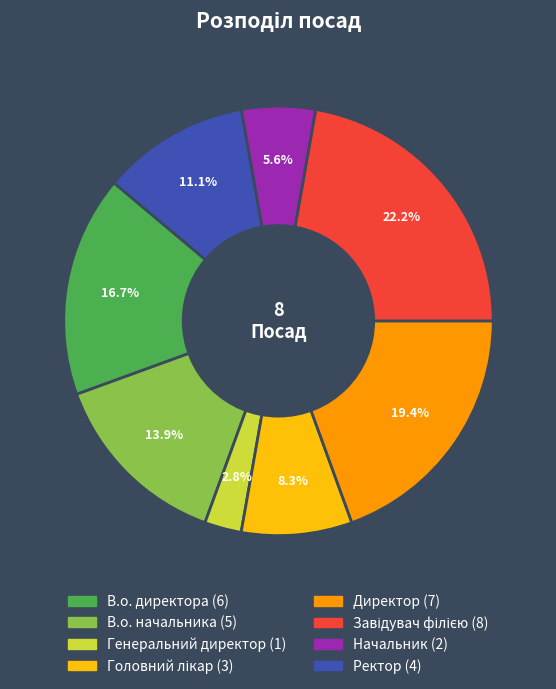

Is there a majority slice in this chart?

No